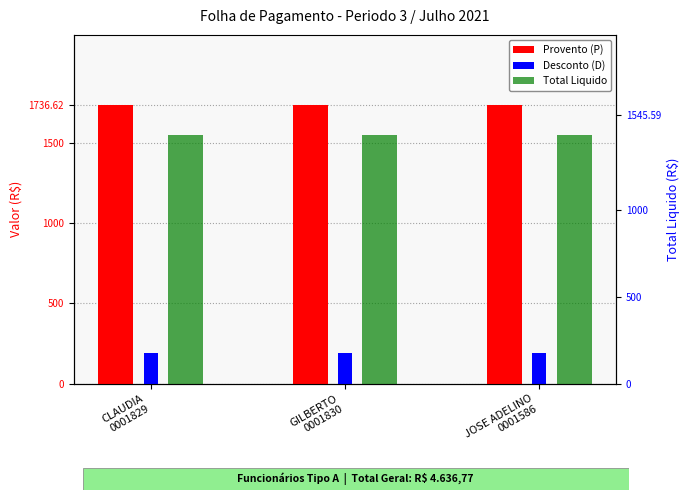

Which series has the widest spread of values?

Provento (P)